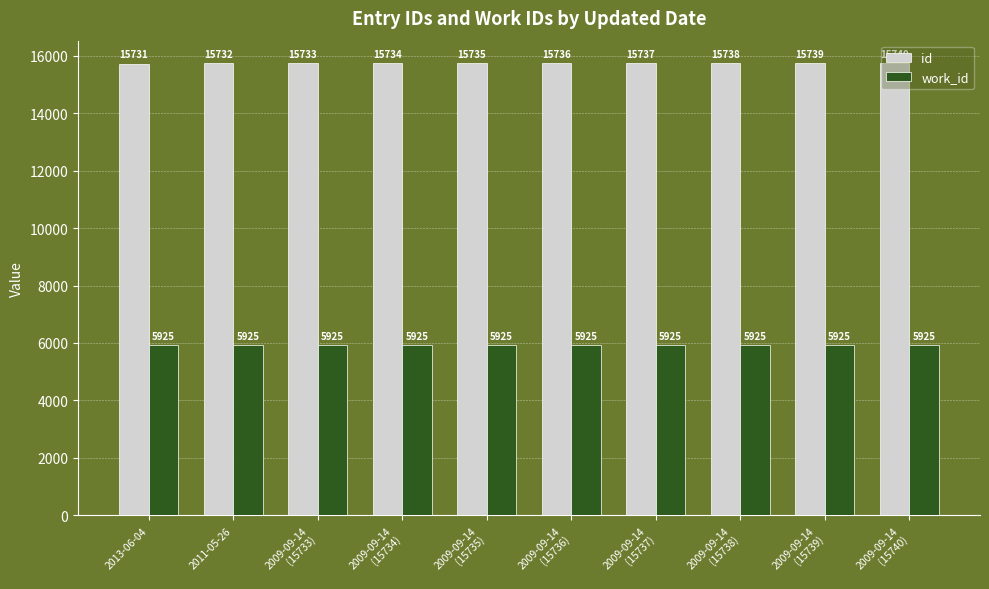

What are all the series names shown in the legend?

id, work_id